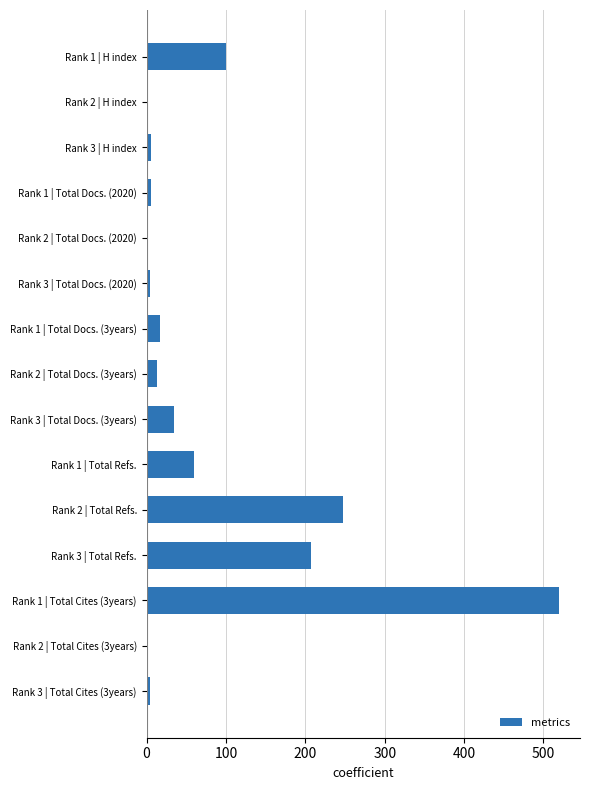

What is the ratio of the value at Rank 1 | Total Cites (3years) to the value at Rank 3 | Total Refs.?

2.5